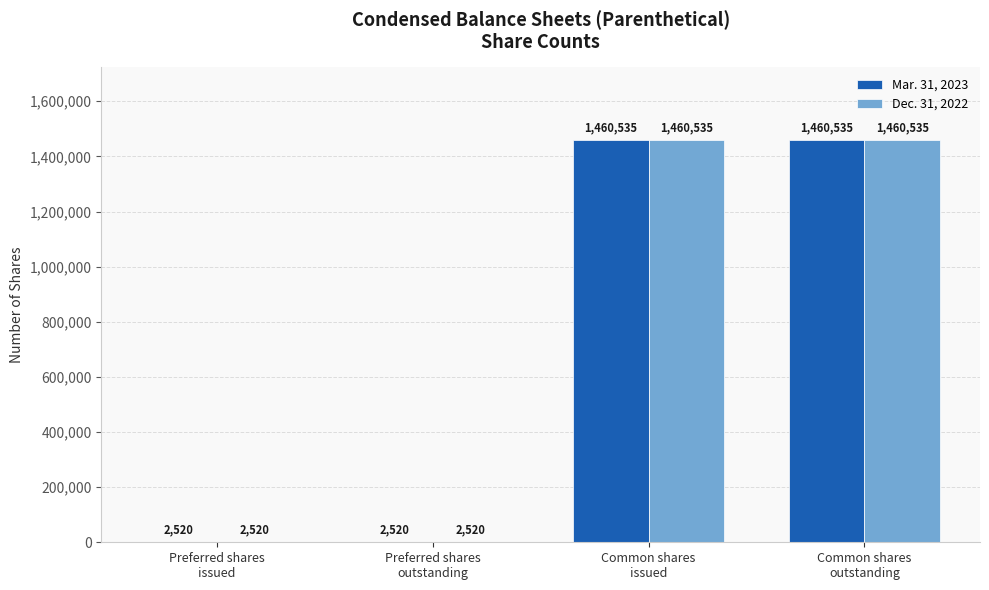

What is the sum of all Dec. 31, 2022 values?

2926110